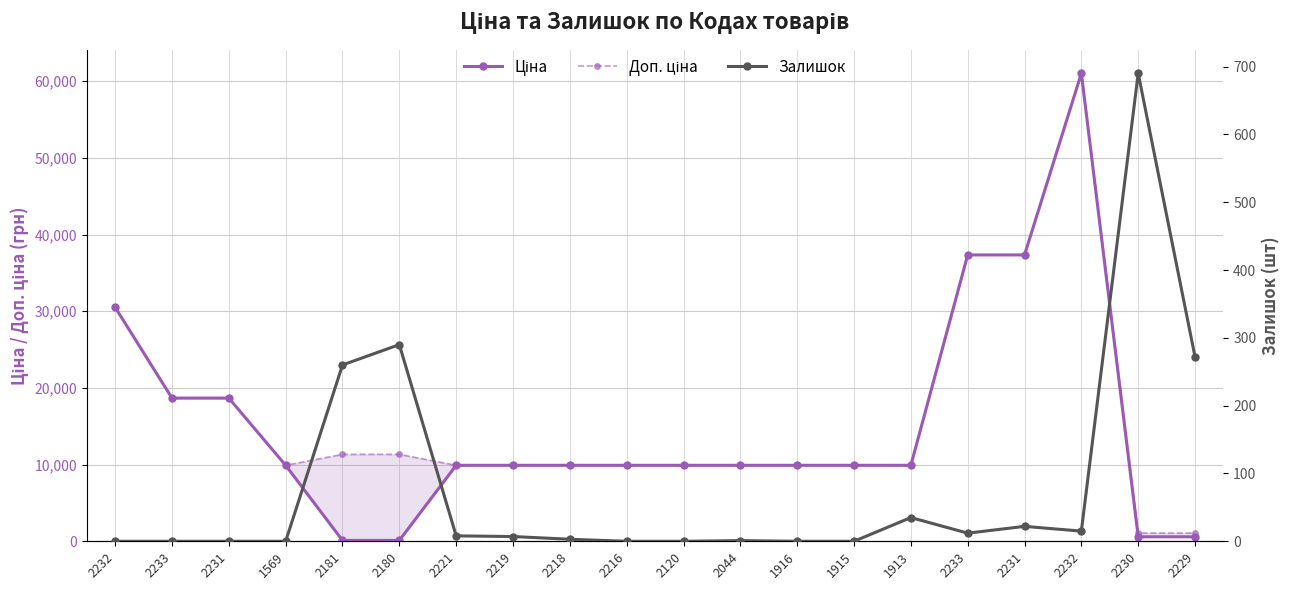

True or false: Доп. ціна and Ціна cross at least once.

False